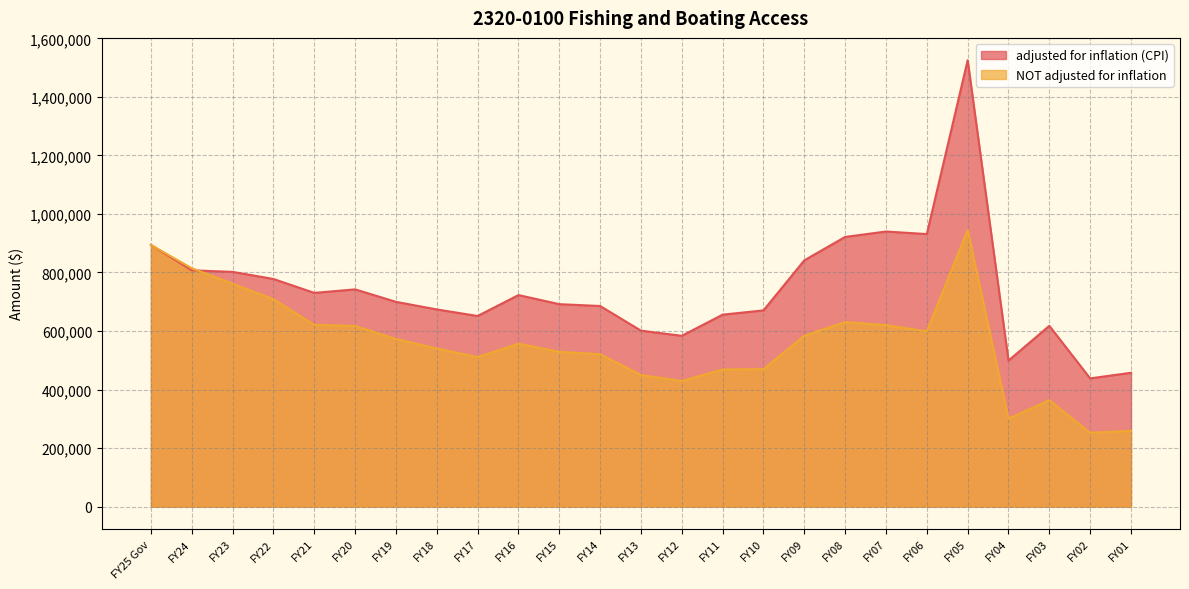

Where do adjusted for inflation (CPI) and NOT adjusted for inflation first cross each other?

FY24 and FY23